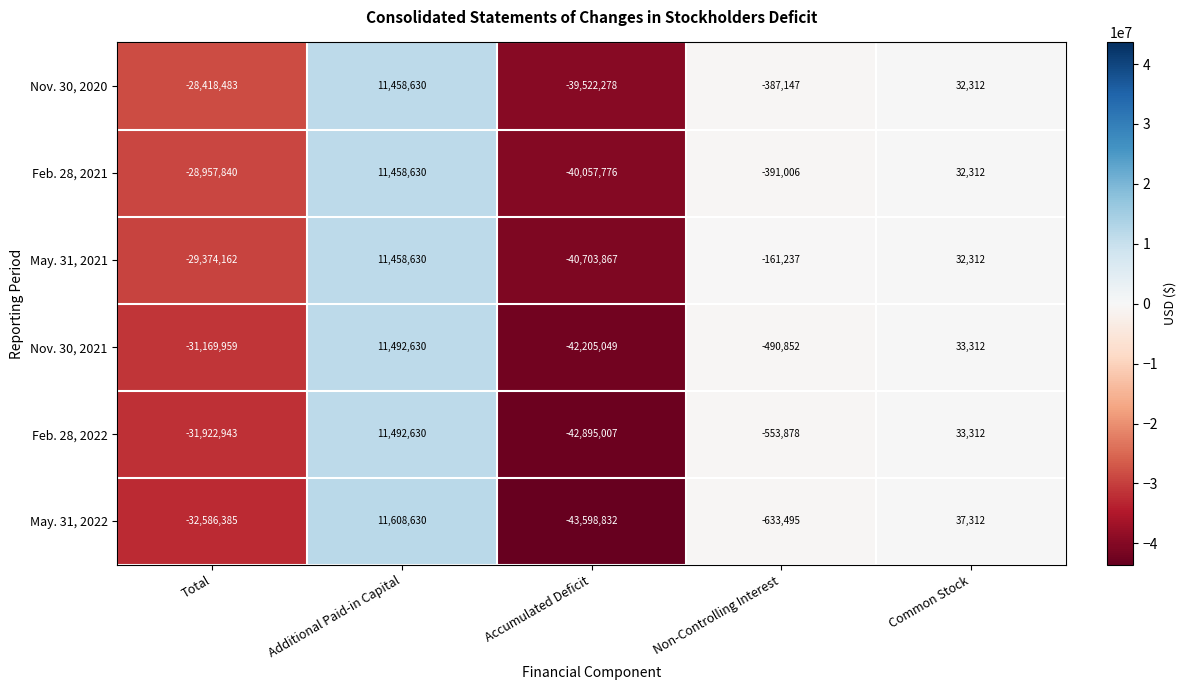

Reading right to left, extract all data points from this chart.

Nov. 30, 2020: 32312	-387147	-39522278	11458630	-28418483
Feb. 28, 2021: 32312	-391006	-40057776	11458630	-28957840
May. 31, 2021: 32312	-161237	-40703867	11458630	-29374162
Nov. 30, 2021: 33312	-490852	-42205049	11492630	-31169959
Feb. 28, 2022: 33312	-553878	-42895007	11492630	-31922943
May. 31, 2022: 37312	-633495	-43598832	11608630	-32586385